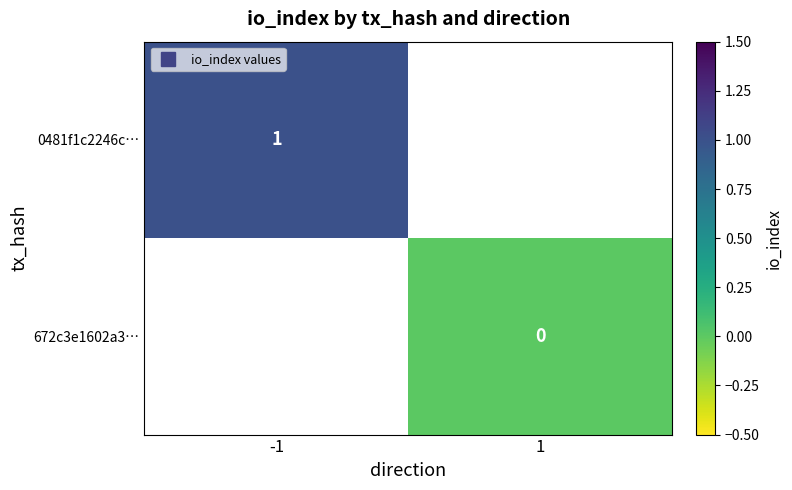

What is the maximum value shown in the chart?

1.0